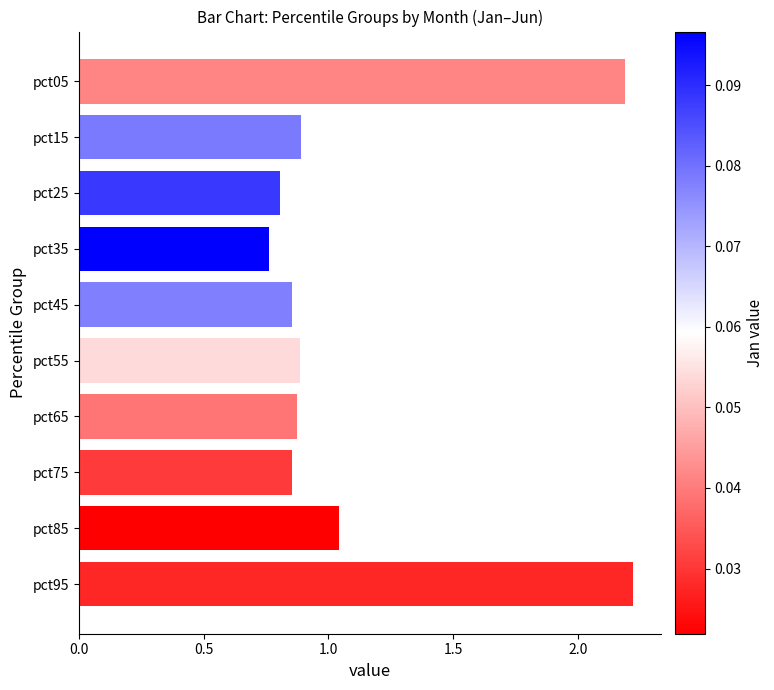

Is it true that the value at pct95 is 2.2?

True